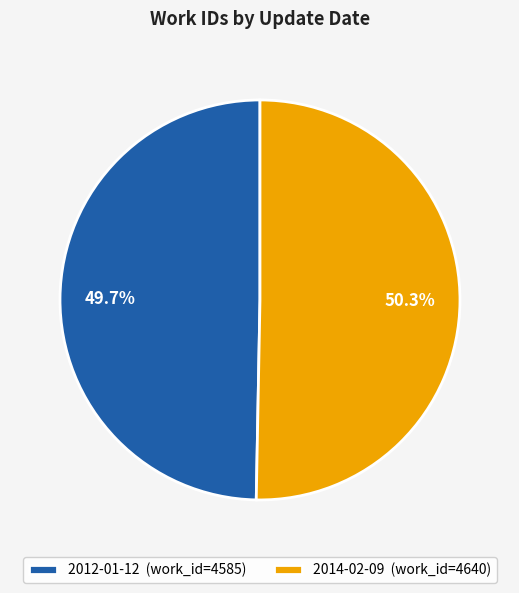

Do 2014-02-09 and 2012-01-12 together represent more than half of the pie?

Yes